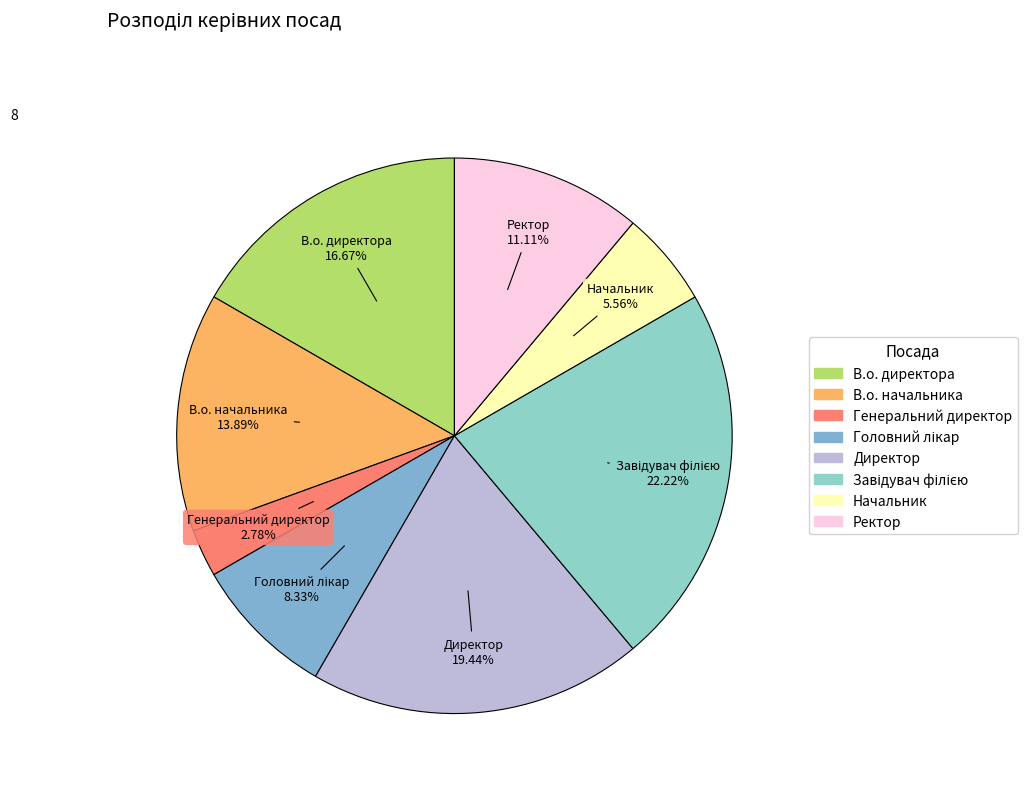

Which category has the smallest portion of the pie?

Генеральний директор